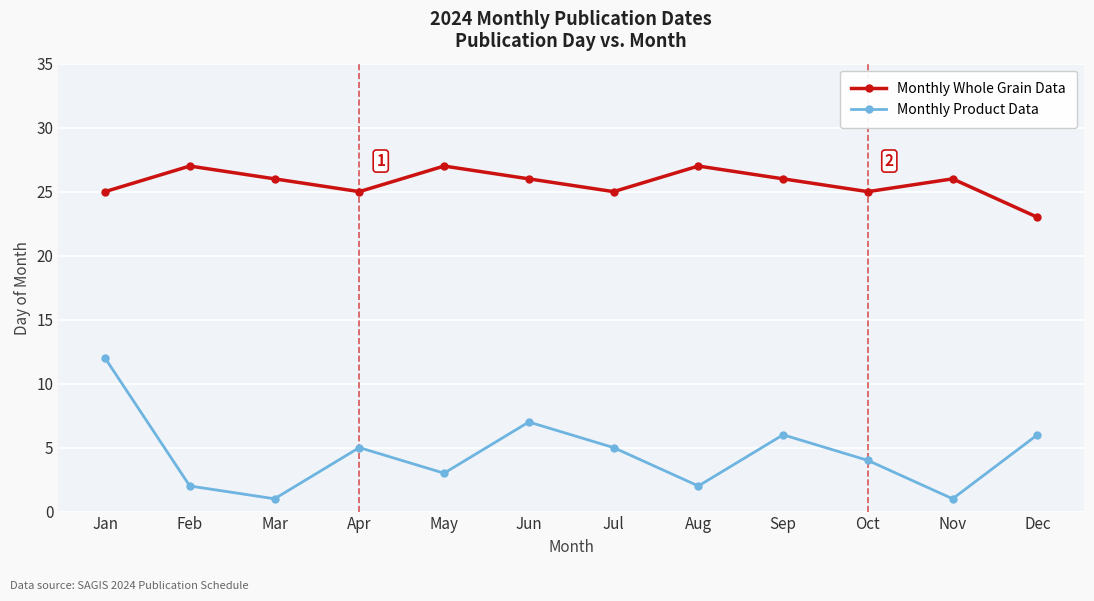

What is the minimum value for Monthly Whole Grain Data?

23